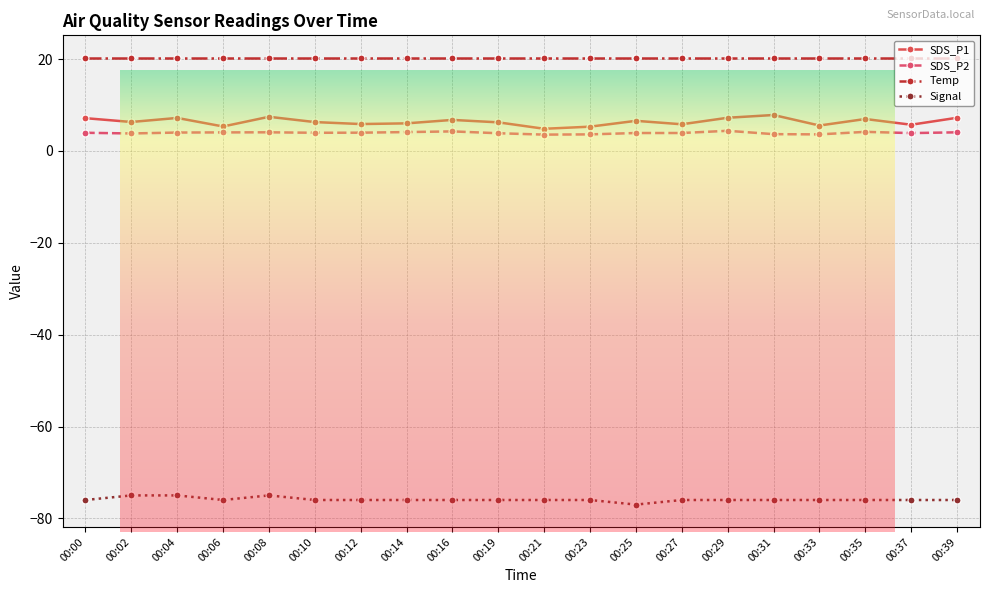

Does the chart display data point markers on the line(s)?

Yes